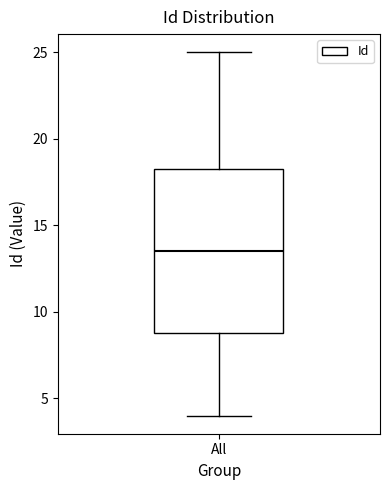

Read this box plot against the y-axis: the position of the median line, the range covered by the box, and the ends of both whiskers. The values are not printed on the chart, so give them approximately, as read against the axis.

median 13.5, box 9.0 to 18.5, whiskers 4.0 to 25.0